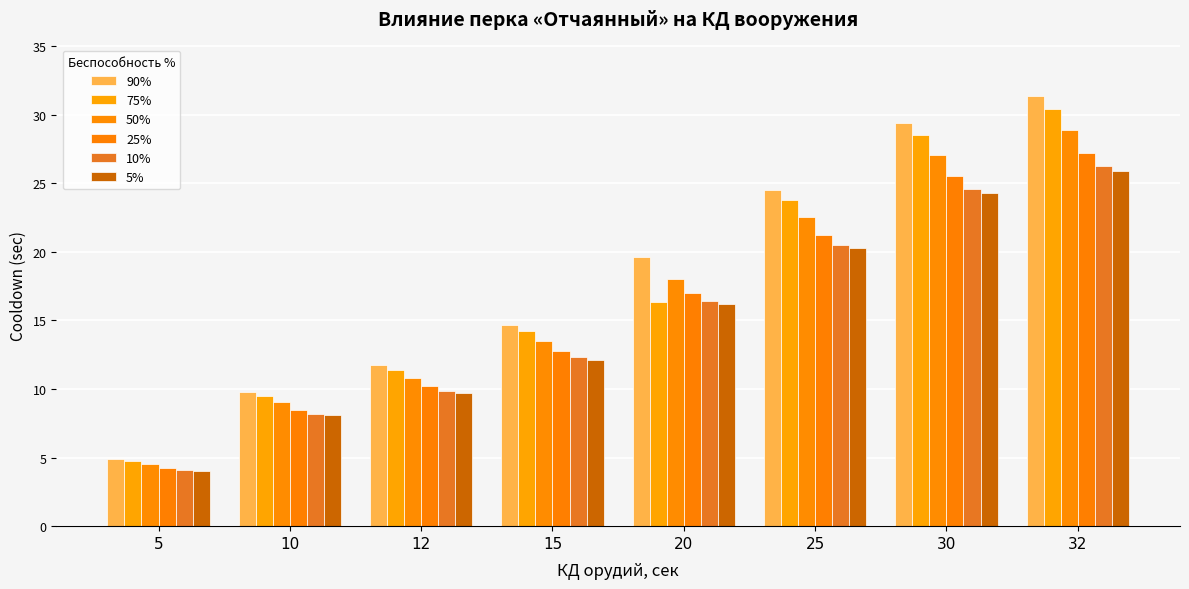

Are the bars grouped side by side (vs. stacked)?

Yes